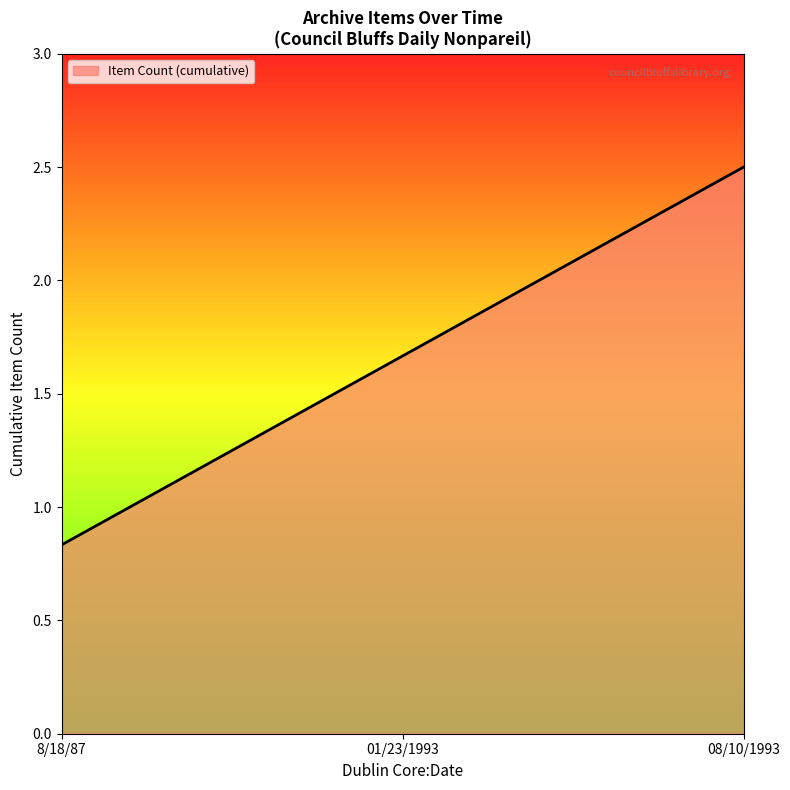

What is the sum of all values?

5.0